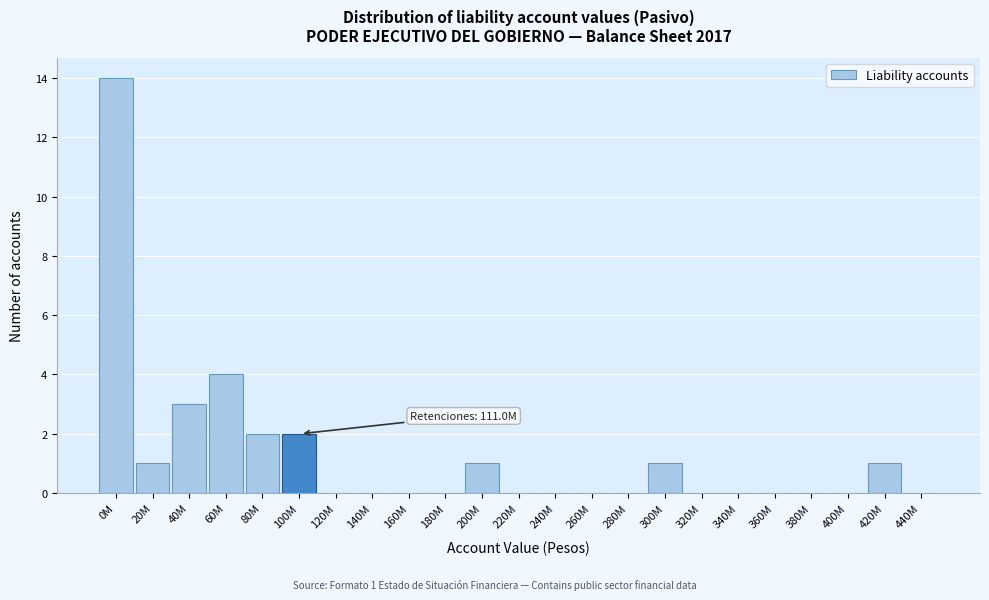

Reading left to right, what are all the values shown in this chart?

0M=14	20M=1	40M=3	60M=4	80M=2	100M=2	120M=0	140M=0	160M=0	180M=0	200M=1	220M=0	240M=0	260M=0	280M=0	300M=1	320M=0	340M=0	360M=0	380M=0	400M=0	420M=1	440M=0